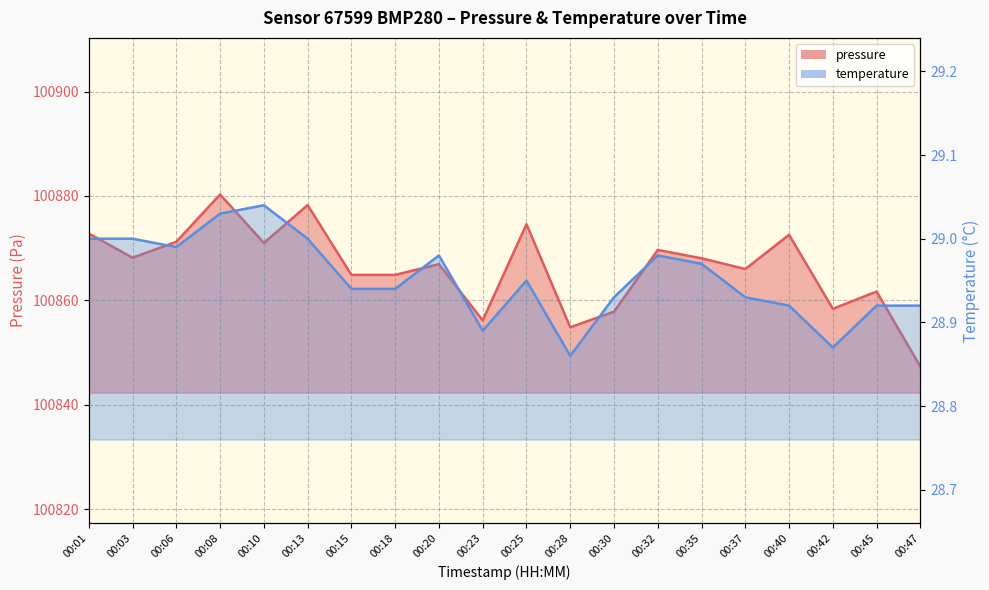

At which category does temperature reach its first local valley?

00:06